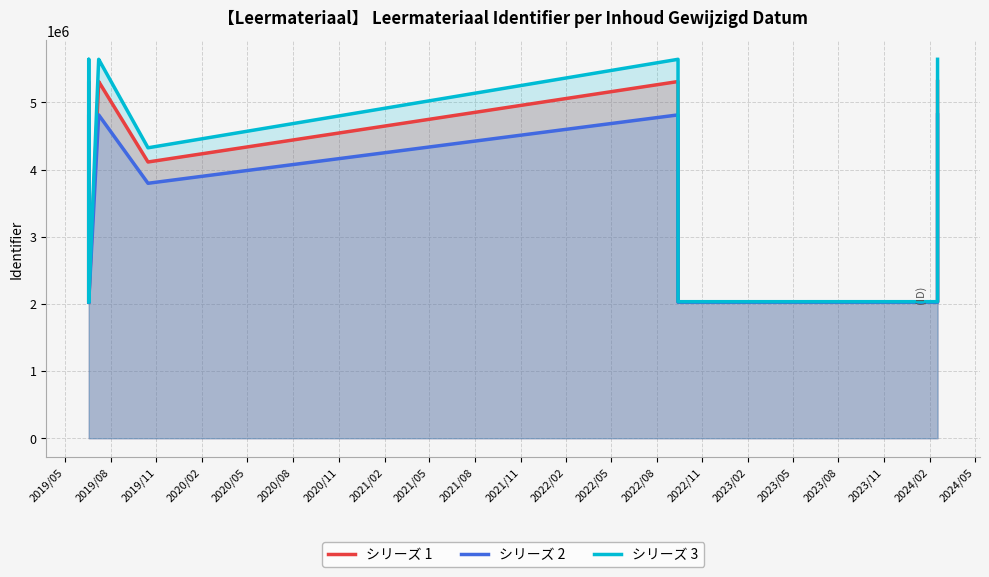

At how many categories does at least one series exceed 2668772?

6